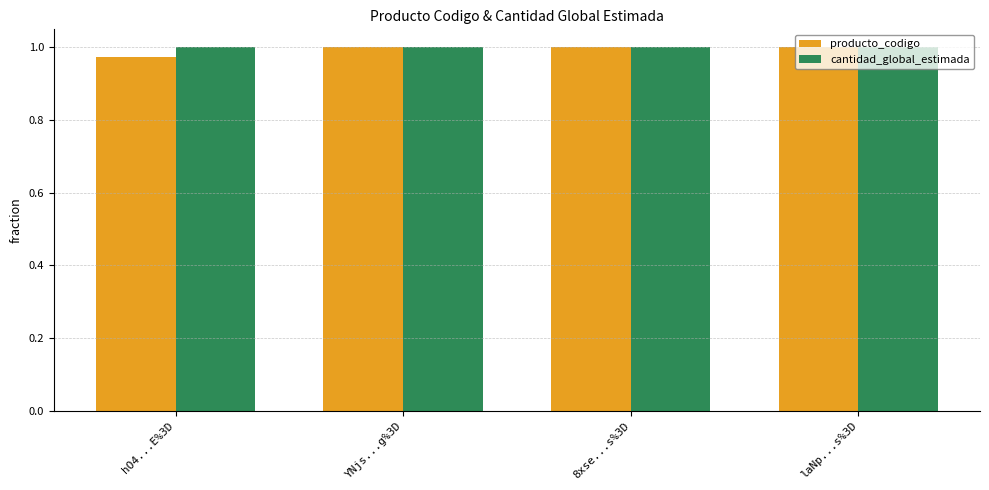

What is the sum of the producto_codigo values at YNjs...g%3D and hO4...E%3D?

2.0